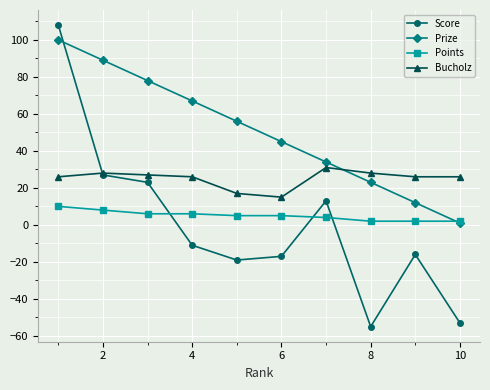

Which series has the widest spread of values?

Score